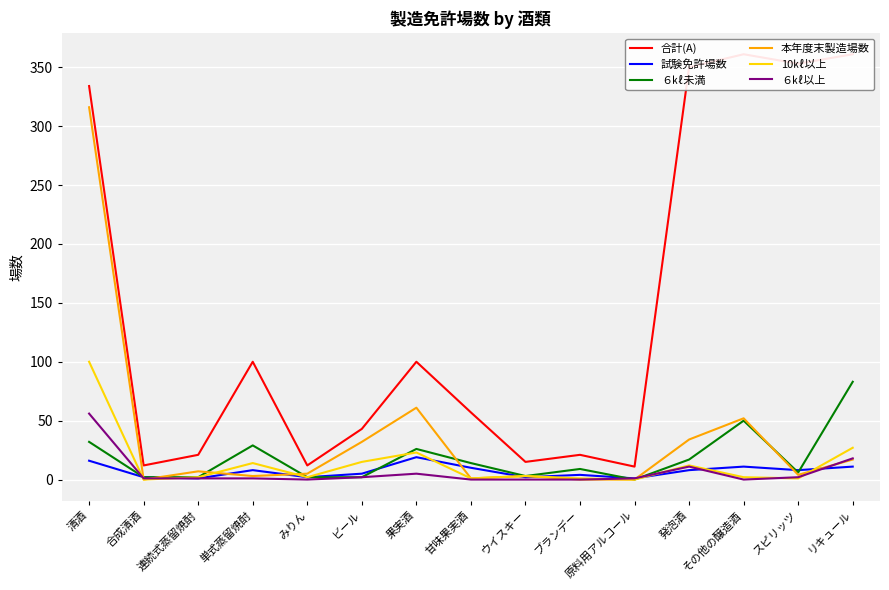

Is it true that 本年度末製造場数 equals 160 at 清酒?

False